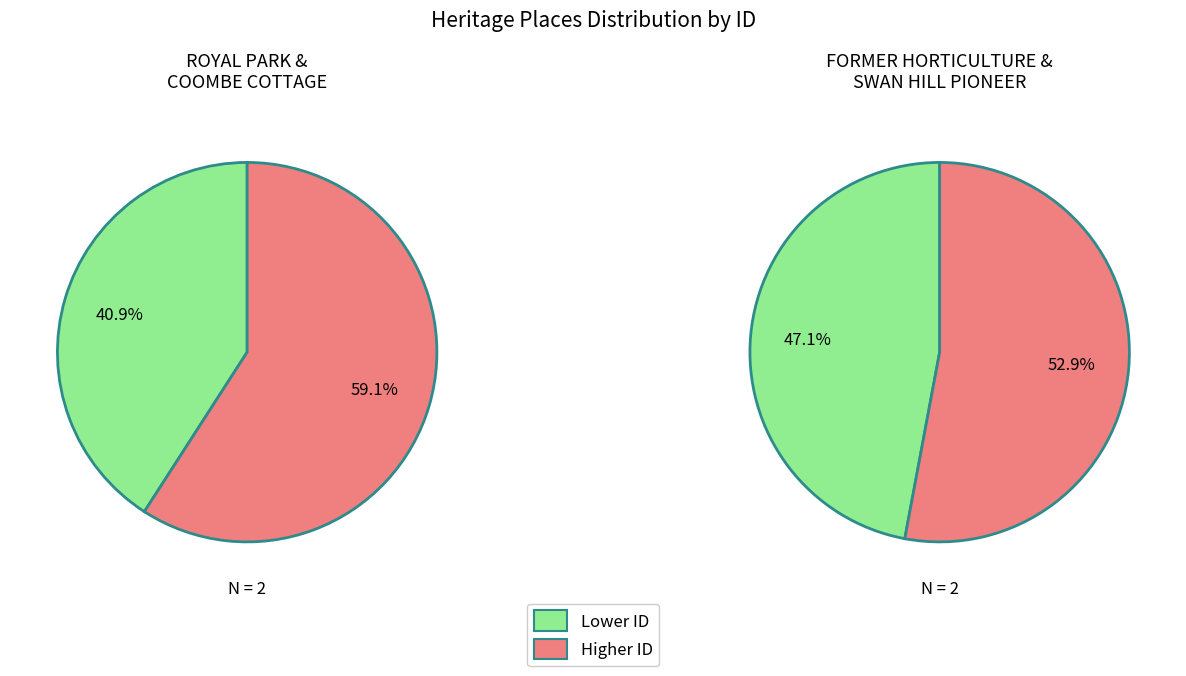

Between COOMBE COTTAGE and SWAN HILL PIONEER SETTLEMENT, which is larger?

SWAN HILL PIONEER SETTLEMENT